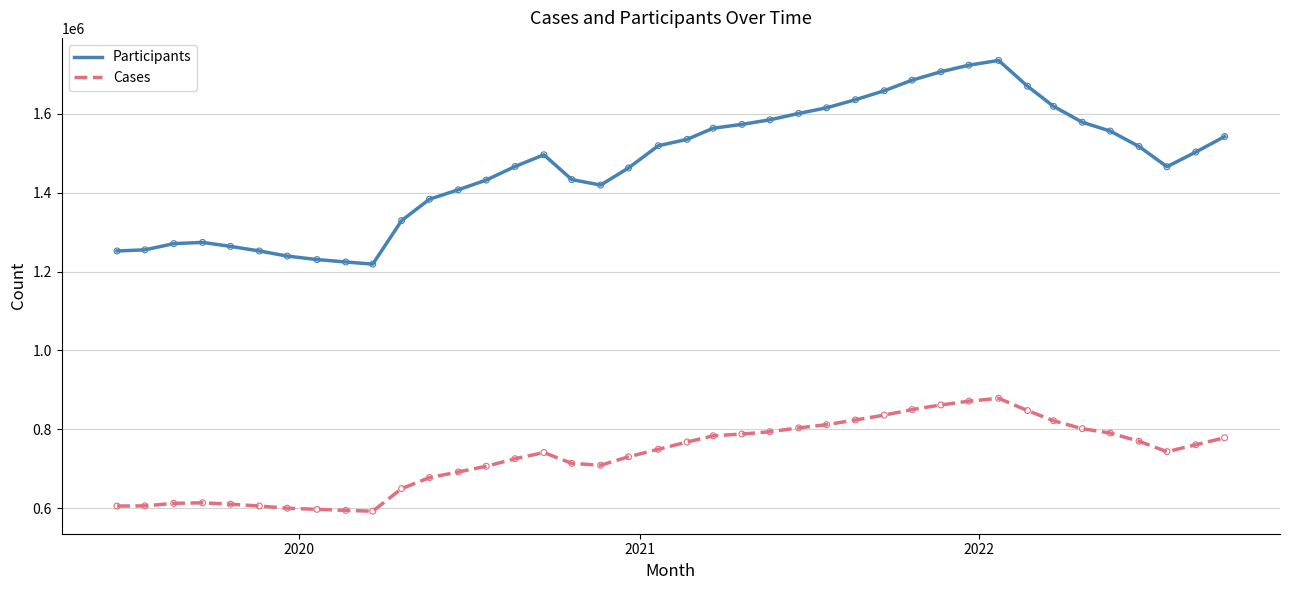

Which series has the widest spread of values?

Participants